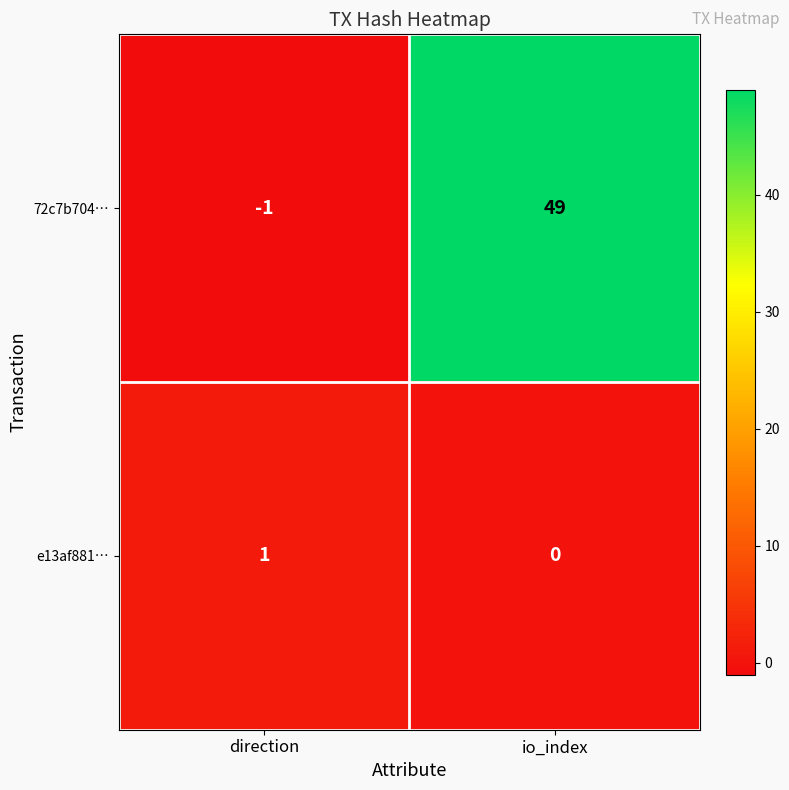

Between direction and io_index, which series saw the biggest shift?

72c7b704…